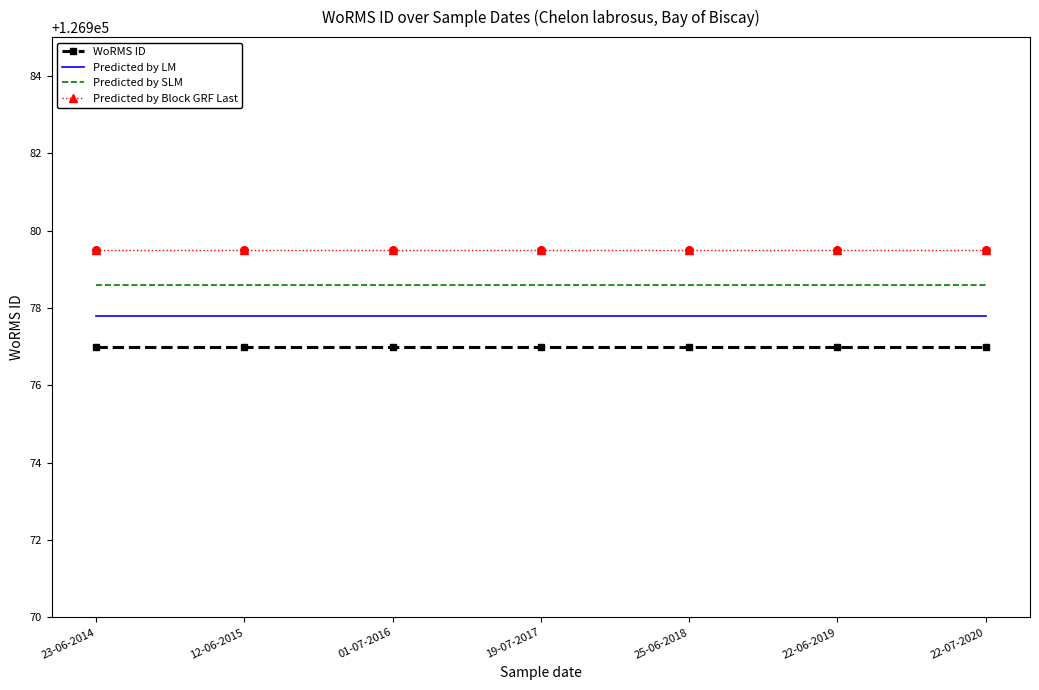

What is the spread (max minus min) of values at 25-06-2018?

2.5